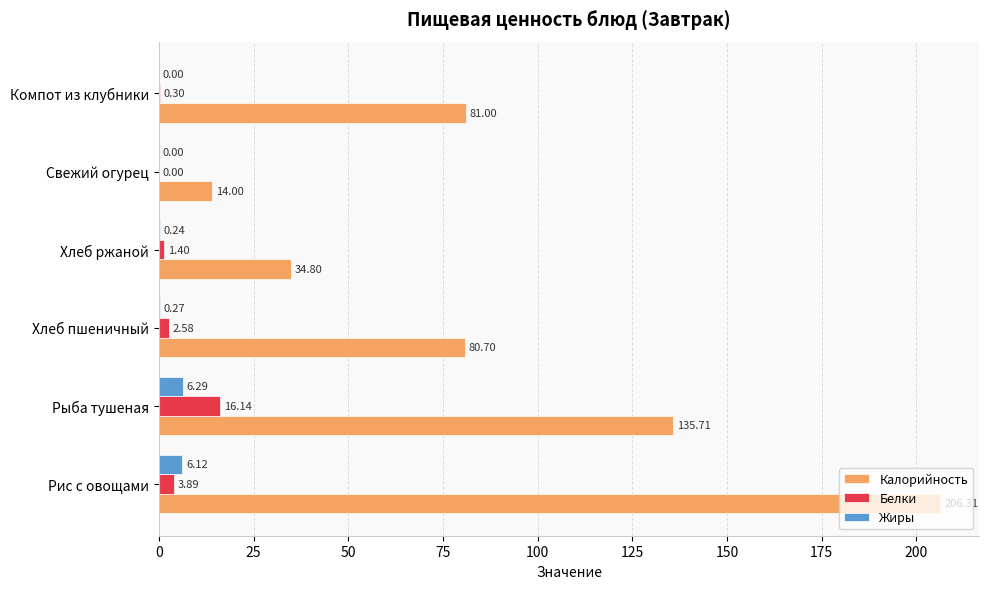

Which category has the highest value in the Калорийность series?

Рис с овощами